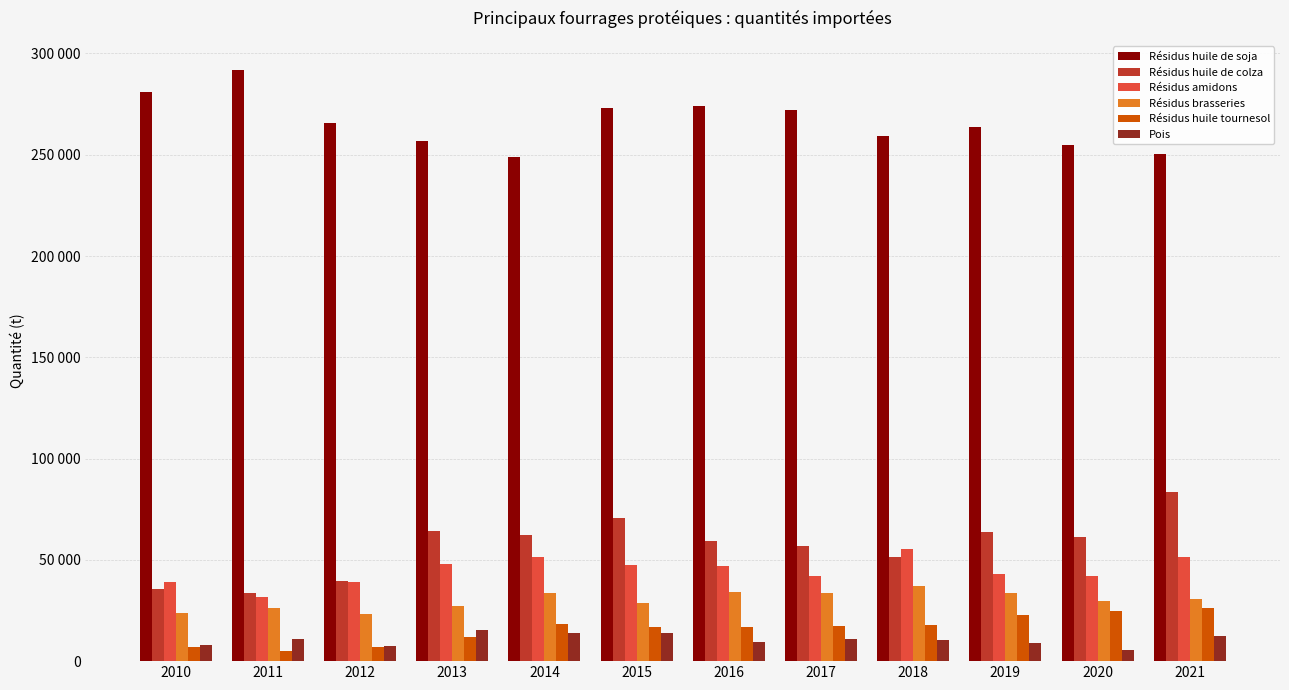

What is the difference between the Résidus huile de soja values at 2014 and 2017?

22933